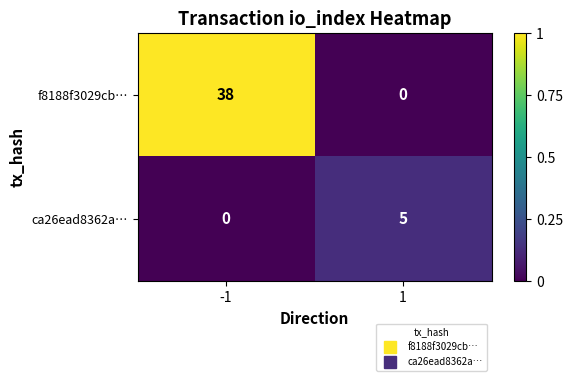

Reading left to right, list all the values displayed in this chart.

f8188f3029cb…: 38	0
ca26ead8362a…: 0	5